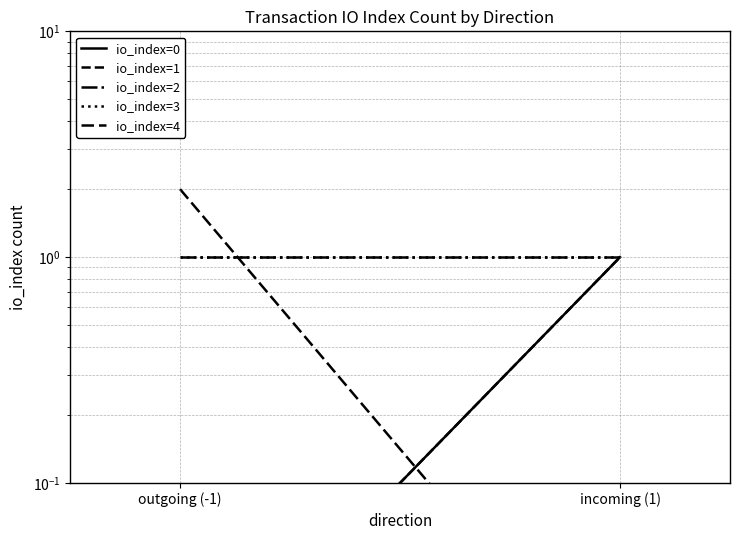

How many series are shown in this chart?

5